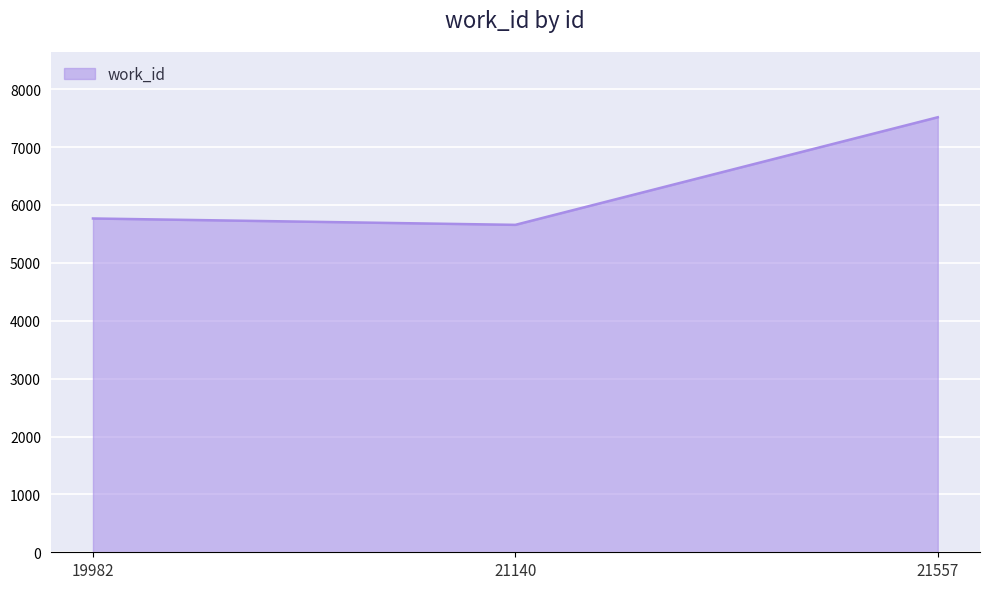

What is the sum of the values at 21140 and 19982?

11424